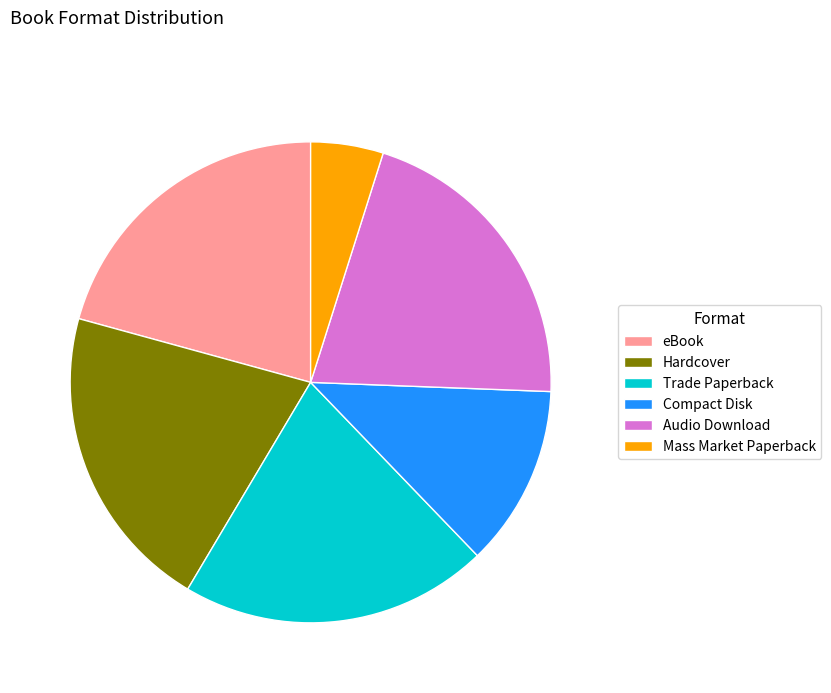

Does any single category account for the majority?

No